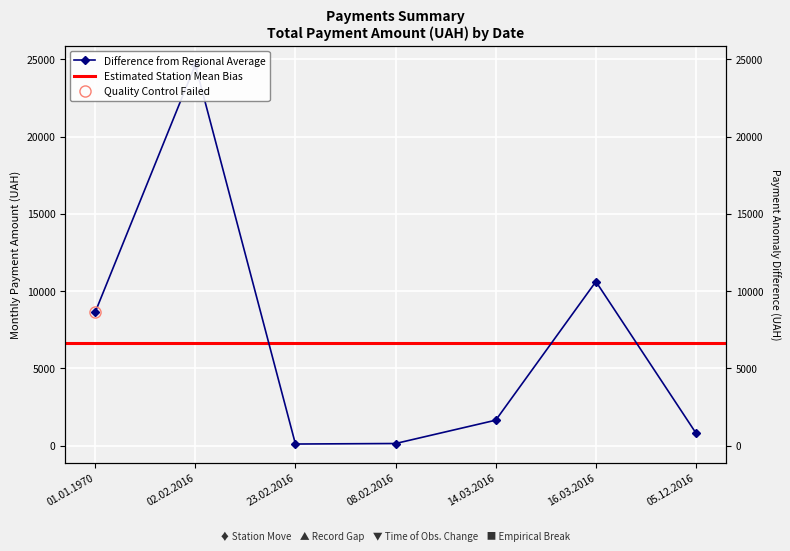

How many values are below 1645?

3